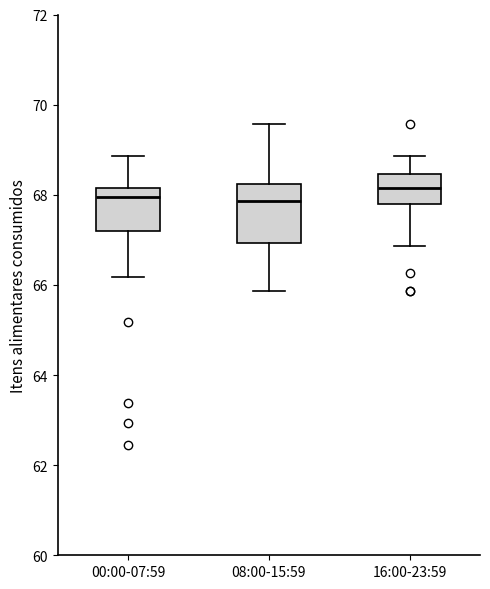

Where is the upper edge of the box for 08:00-15:59 on the y-axis? The values are not printed on the chart, so give them approximately, as read against the axis.

68.2